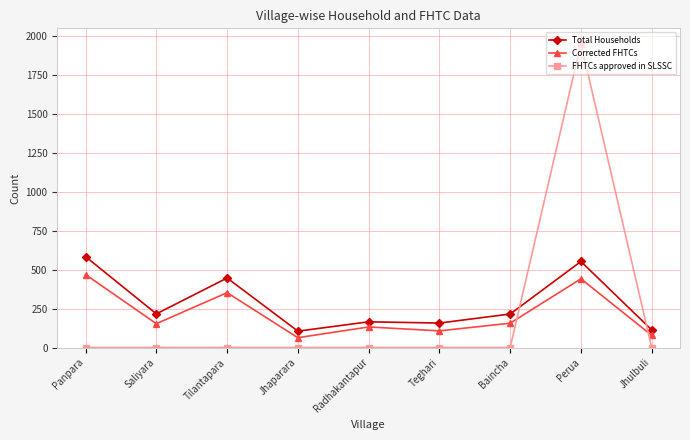

Where is Total Households nearest to the value 344?

Tilantapara